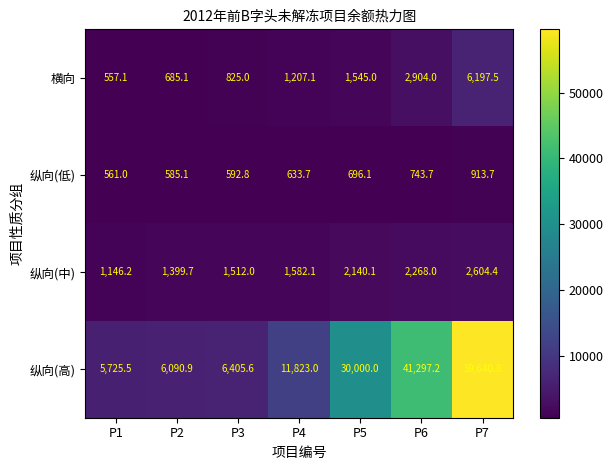

Rank the categories by 横向 value from highest to lowest.

P7, P6, P5, P4, P3, P2, P1